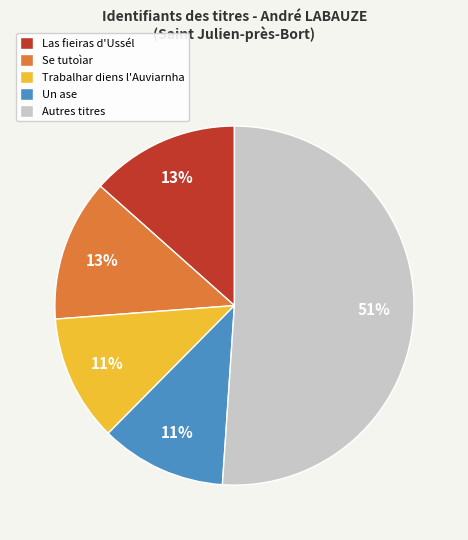

Is there any slice that represents more than half of the pie?

Yes